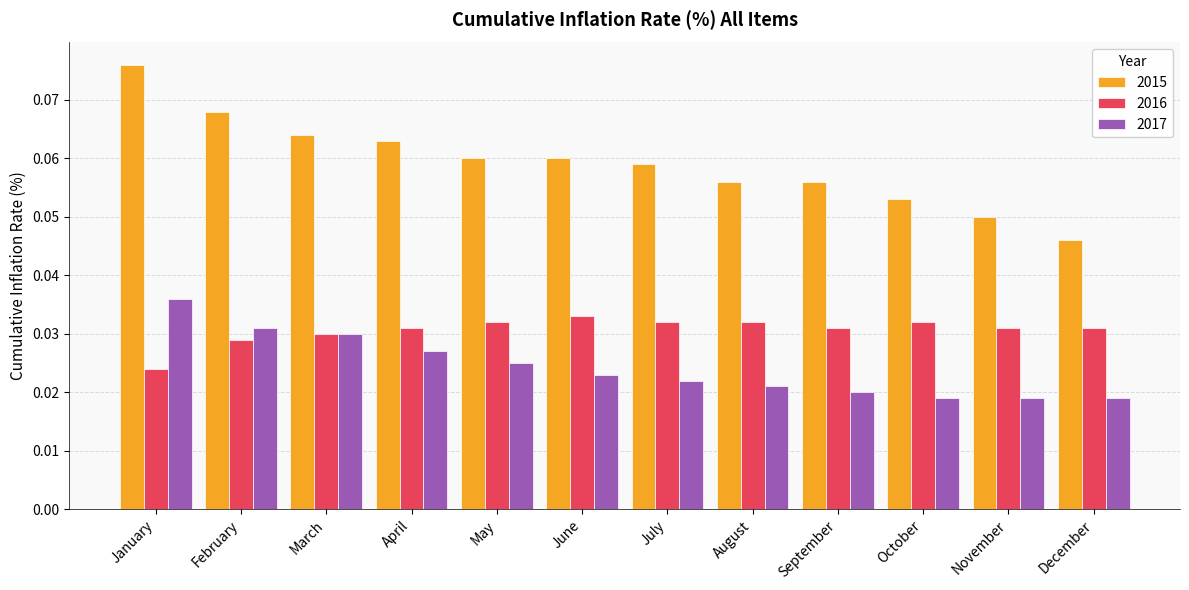

How many 2015 values are between 0 and 1?

12